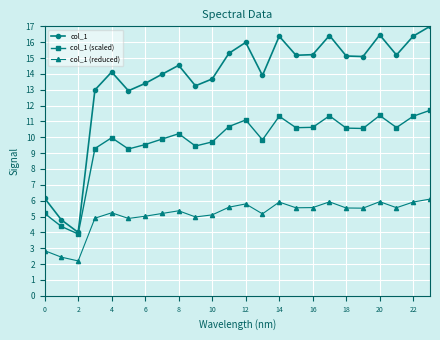

What is the maximum value shown in the chart?

17.0